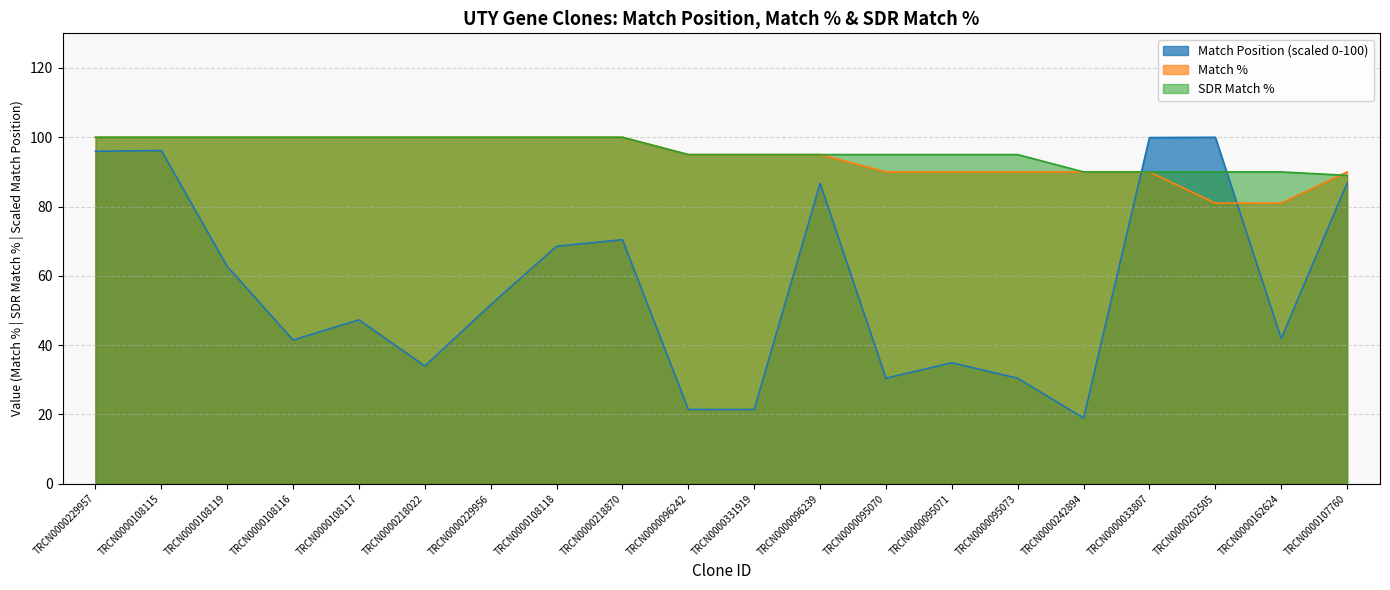

What position from the right is TRCN0000108116?

17